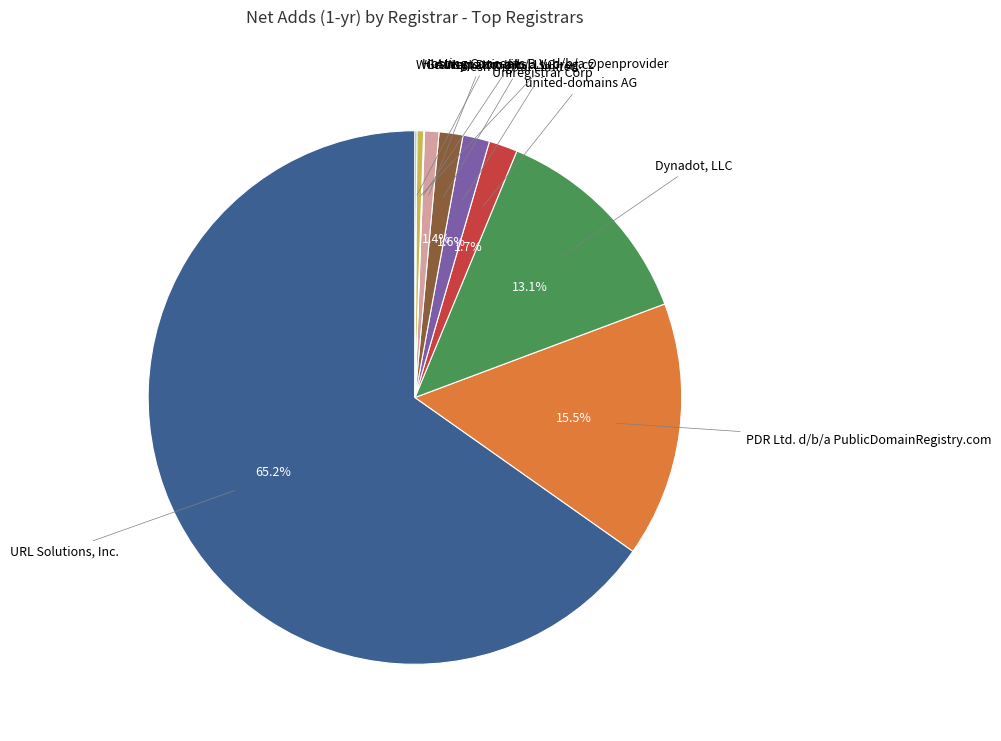

Is there any slice that represents more than half of the pie?

Yes